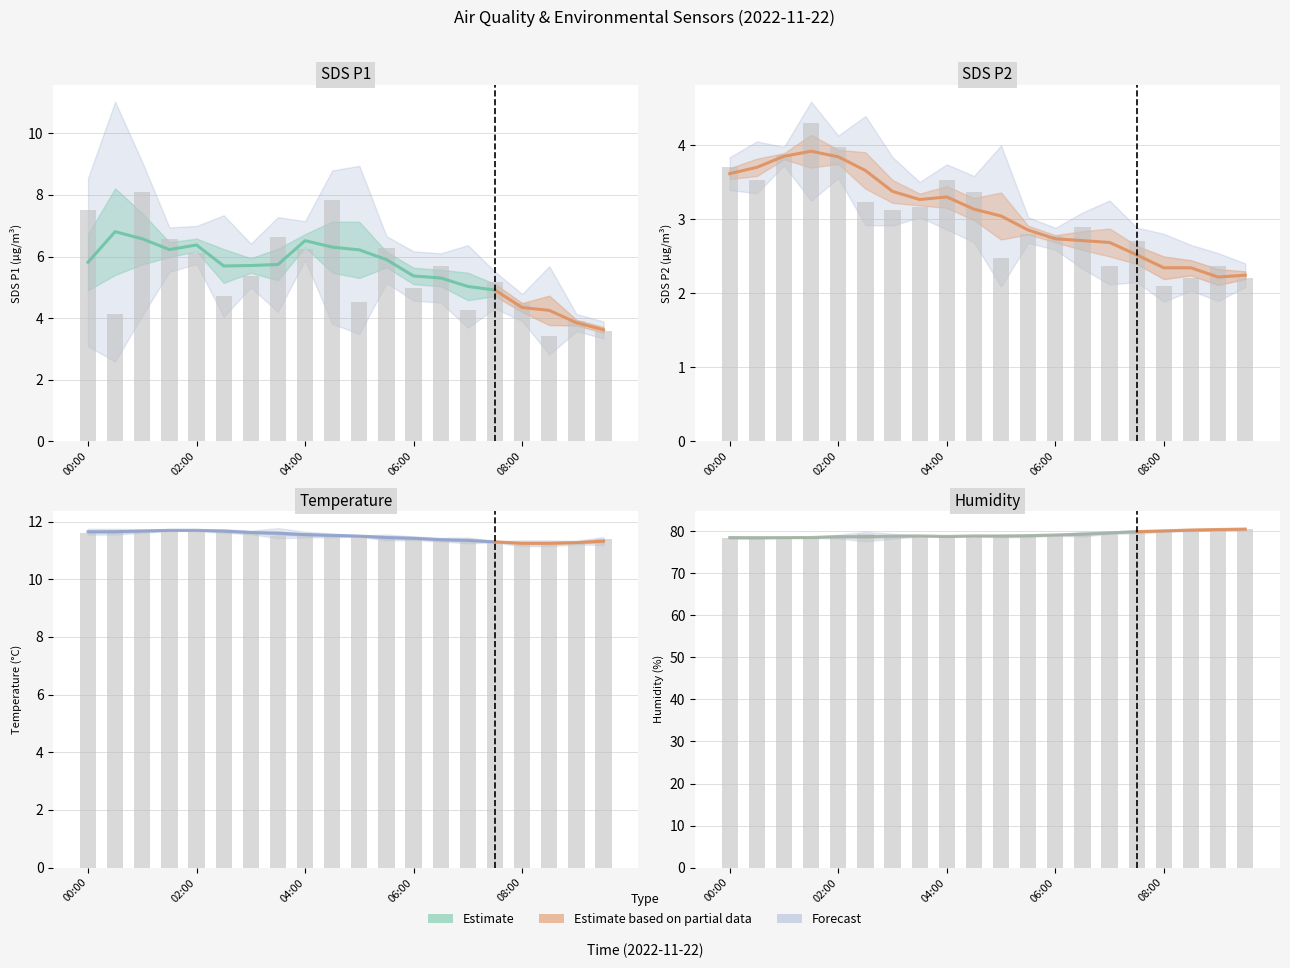

The chart shows a value of 44.2 at 15. True or false?

False